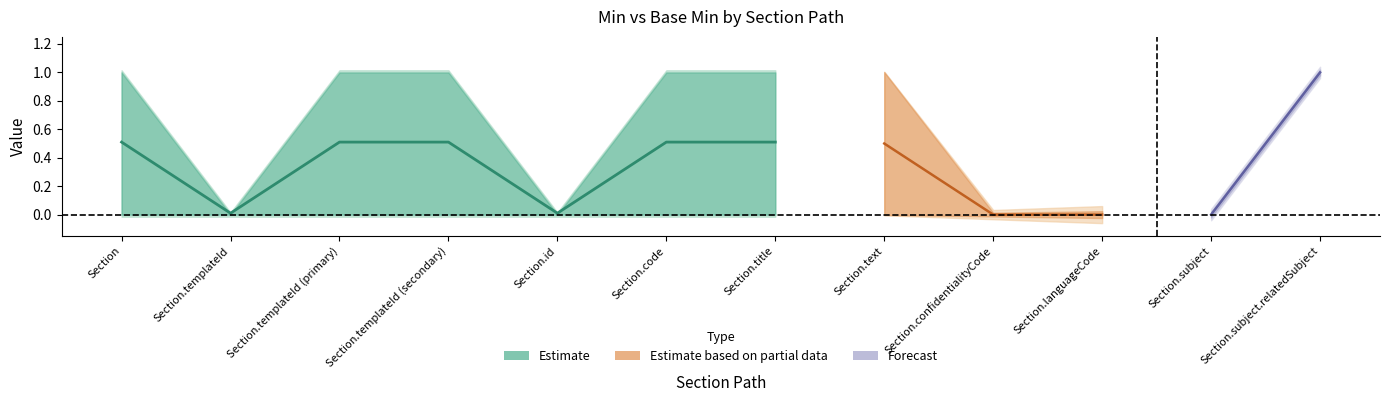

What is the label of the 6th point from the right?

Section.title